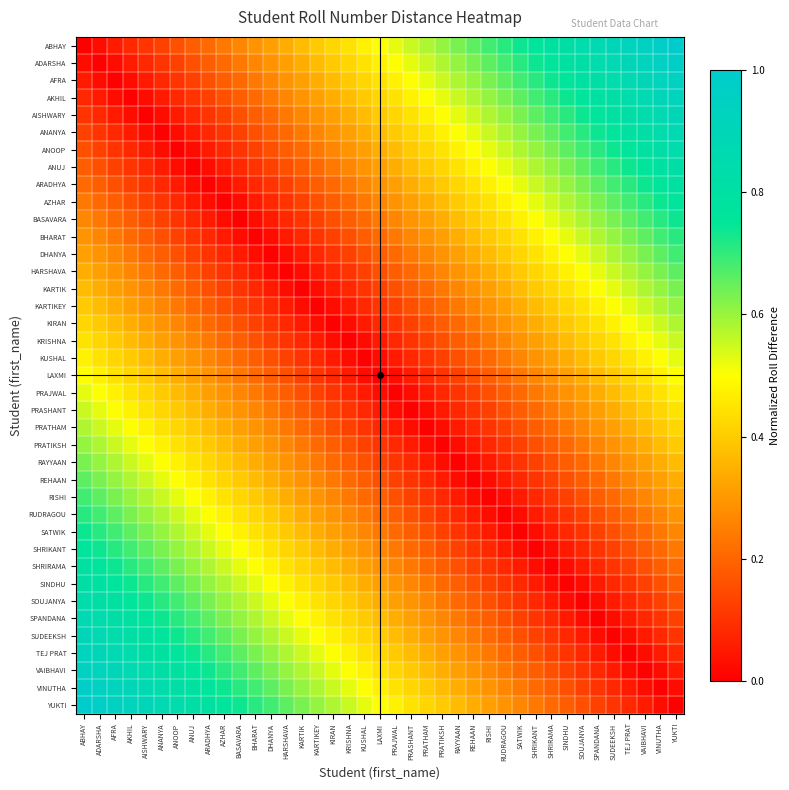

Rank the series at RAYYAAN from highest to lowest value.

ABHAY, ADARSHA, AFRA, AKHIL, AISHWARY, ANANYA, ANOOP, ANUJ, ARADHYA, AZHAR, BASAVARA, YUKTI, BHARAT, VINUTHA, DHANYA, VAIBHAVI, HARSHAVA, TEJ PRAT, KARTIK, SUDEEKSH, KARTIKEY, SPANDANA, KIRAN, SOUJANYA, KRISHNA, SINDHU, KUSHAL, SHRIRAMA, LAXMI, SHRIKANT, PRAJWAL, SATWIK, PRASHANT, RUDRAGOU, PRATHAM, RISHI, PRATIKSH, REHAAN, RAYYAAN